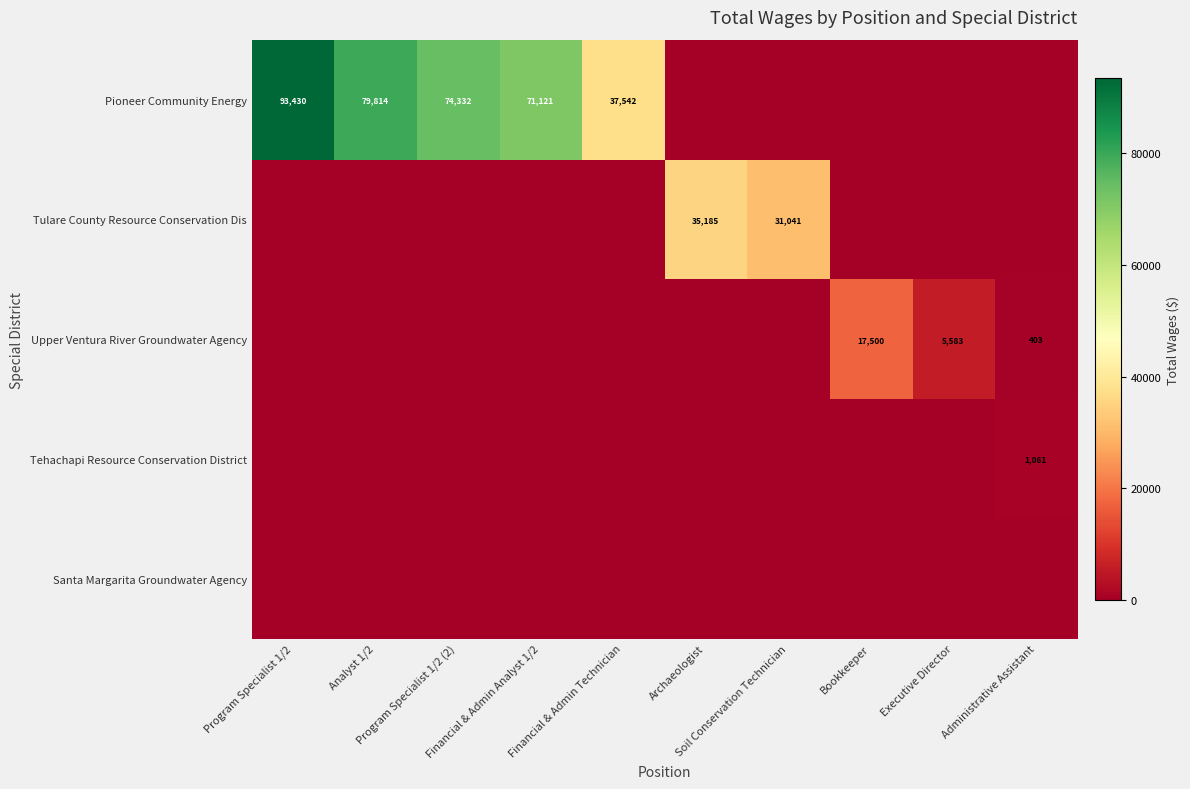

What is the total value across all series at Analyst 1/2?

79814